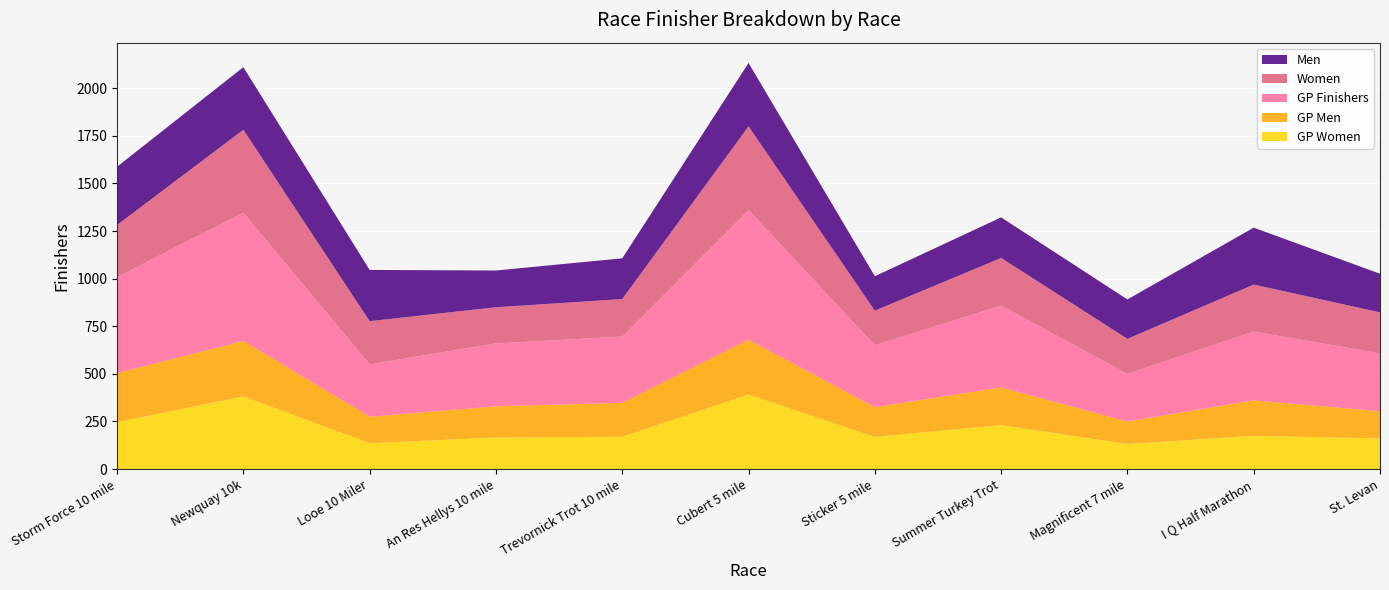

Reading left to right, extract all data points from this chart.

GP Women: Storm Force 10 mile=246	Newquay 10k=382	Looe 10 Miler=136	An Res Hellys 10 mile=166	Trevornick Trot 10 mile=170	Cubert 5 mile=392	Sticker 5 mile=169	Summer Turkey Trot=231	Magnificent 7 mile=132	I Q Half Marathon=175	St. Levan=161
GP Men: Storm Force 10 mile=258	Newquay 10k=291	Looe 10 Miler=139	An Res Hellys 10 mile=164	Trevornick Trot 10 mile=178	Cubert 5 mile=288	Sticker 5 mile=156	Summer Turkey Trot=198	Magnificent 7 mile=118	I Q Half Marathon=186	St. Levan=143
GP Finishers: Storm Force 10 mile=504	Newquay 10k=673	Looe 10 Miler=275	An Res Hellys 10 mile=330	Trevornick Trot 10 mile=348	Cubert 5 mile=680	Sticker 5 mile=325	Summer Turkey Trot=429	Magnificent 7 mile=250	I Q Half Marathon=361	St. Levan=304
Women: Storm Force 10 mile=274	Newquay 10k=436	Looe 10 Miler=227	An Res Hellys 10 mile=190	Trevornick Trot 10 mile=197	Cubert 5 mile=440	Sticker 5 mile=182	Summer Turkey Trot=251	Magnificent 7 mile=184	I Q Half Marathon=247	St. Levan=215
Men: Storm Force 10 mile=306	Newquay 10k=329	Looe 10 Miler=269	An Res Hellys 10 mile=193	Trevornick Trot 10 mile=214	Cubert 5 mile=333	Sticker 5 mile=181	Summer Turkey Trot=213	Magnificent 7 mile=207	I Q Half Marathon=299	St. Levan=203